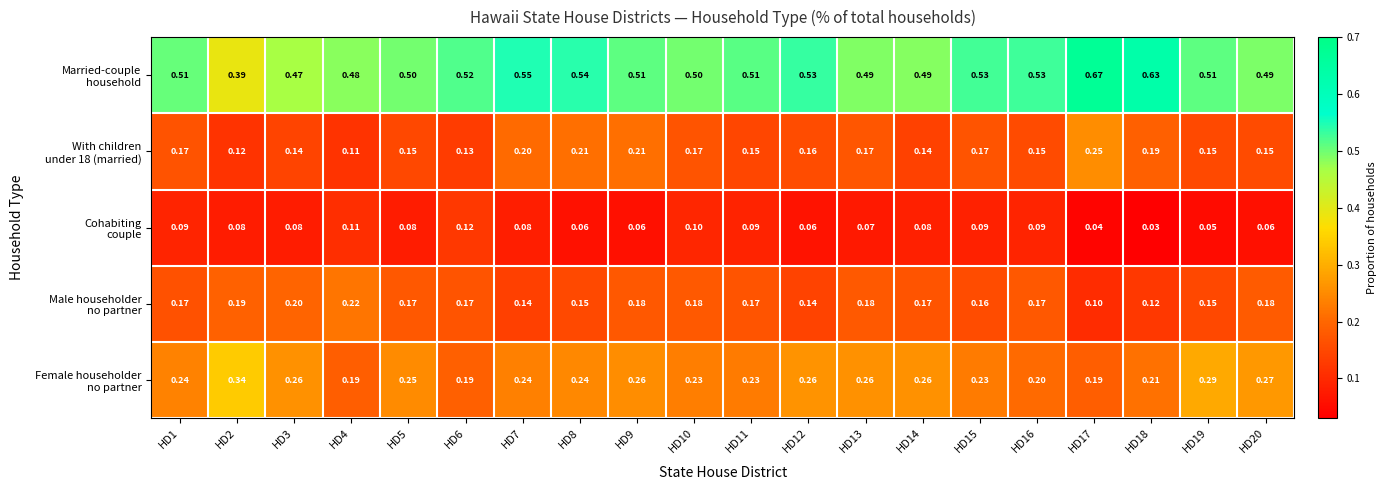

Between HD9 and HD18, which is larger?

HD18